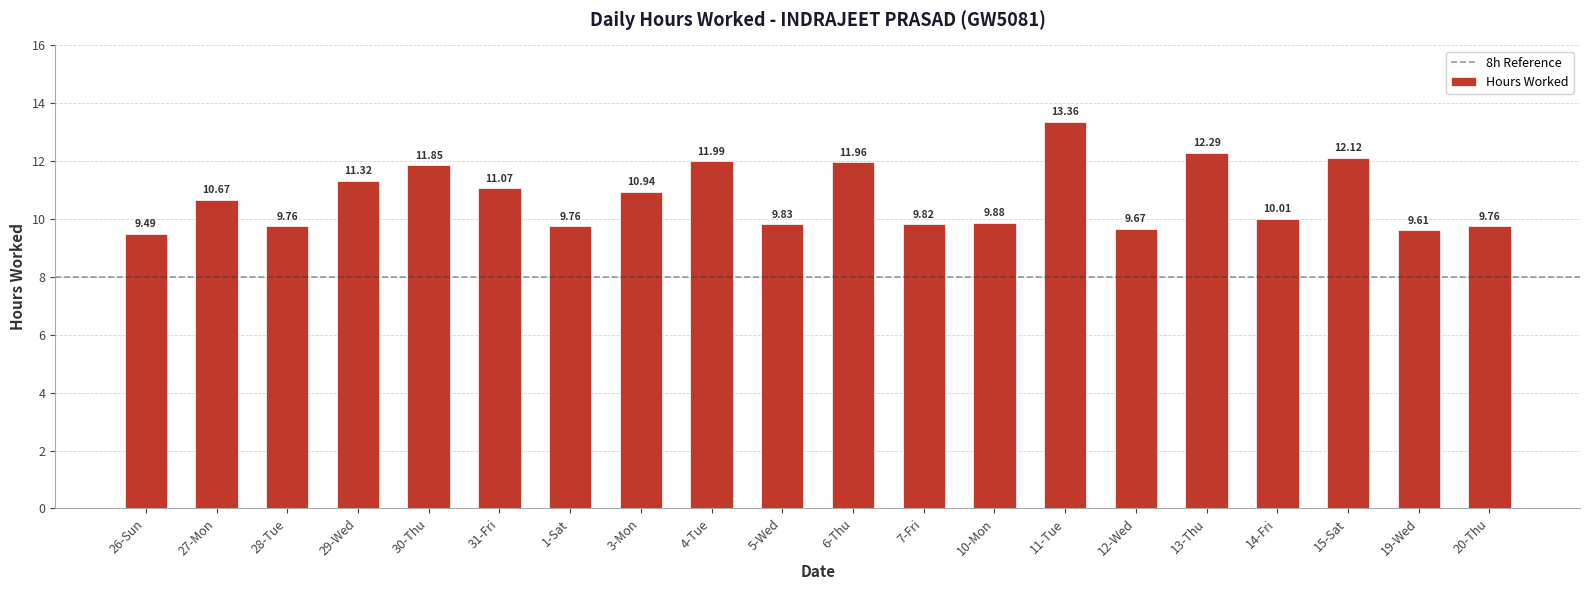

What is the label of the 15th bar from the right?

31-Fri